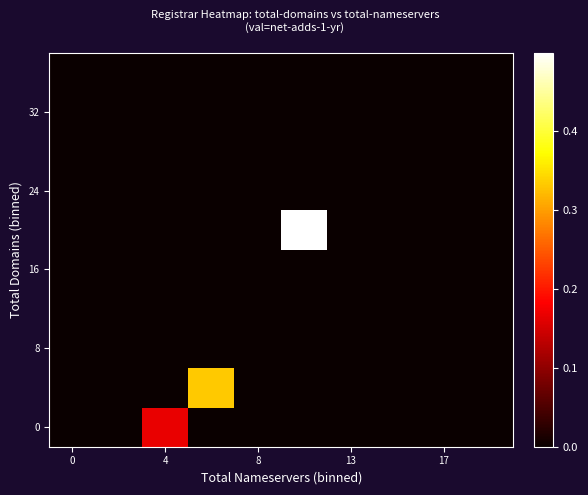

How many distinct data groups are displayed?

10